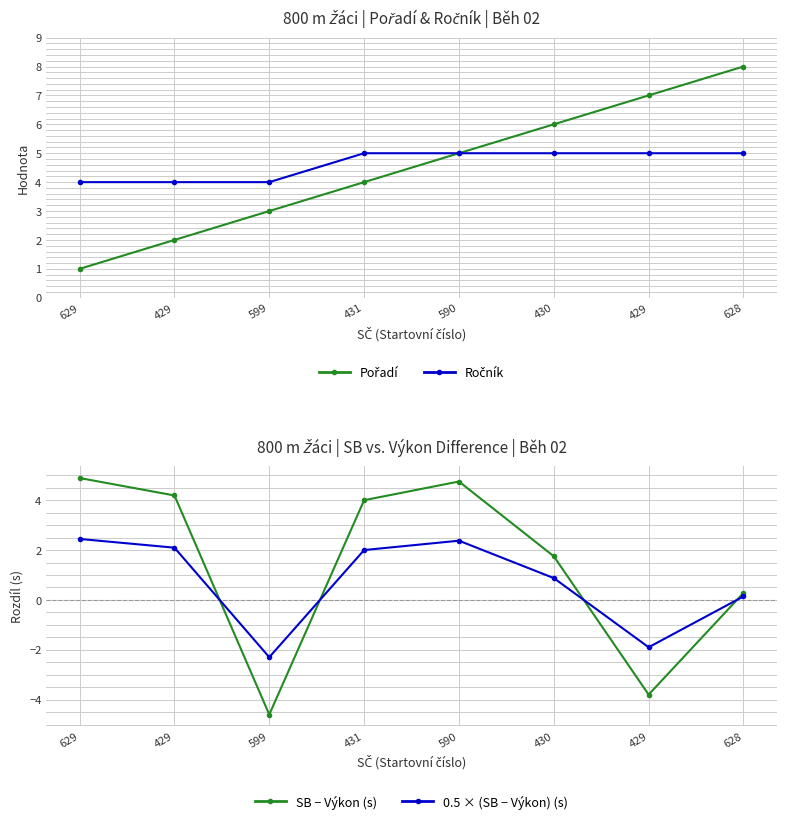

How many lines are shown in the chart?

4